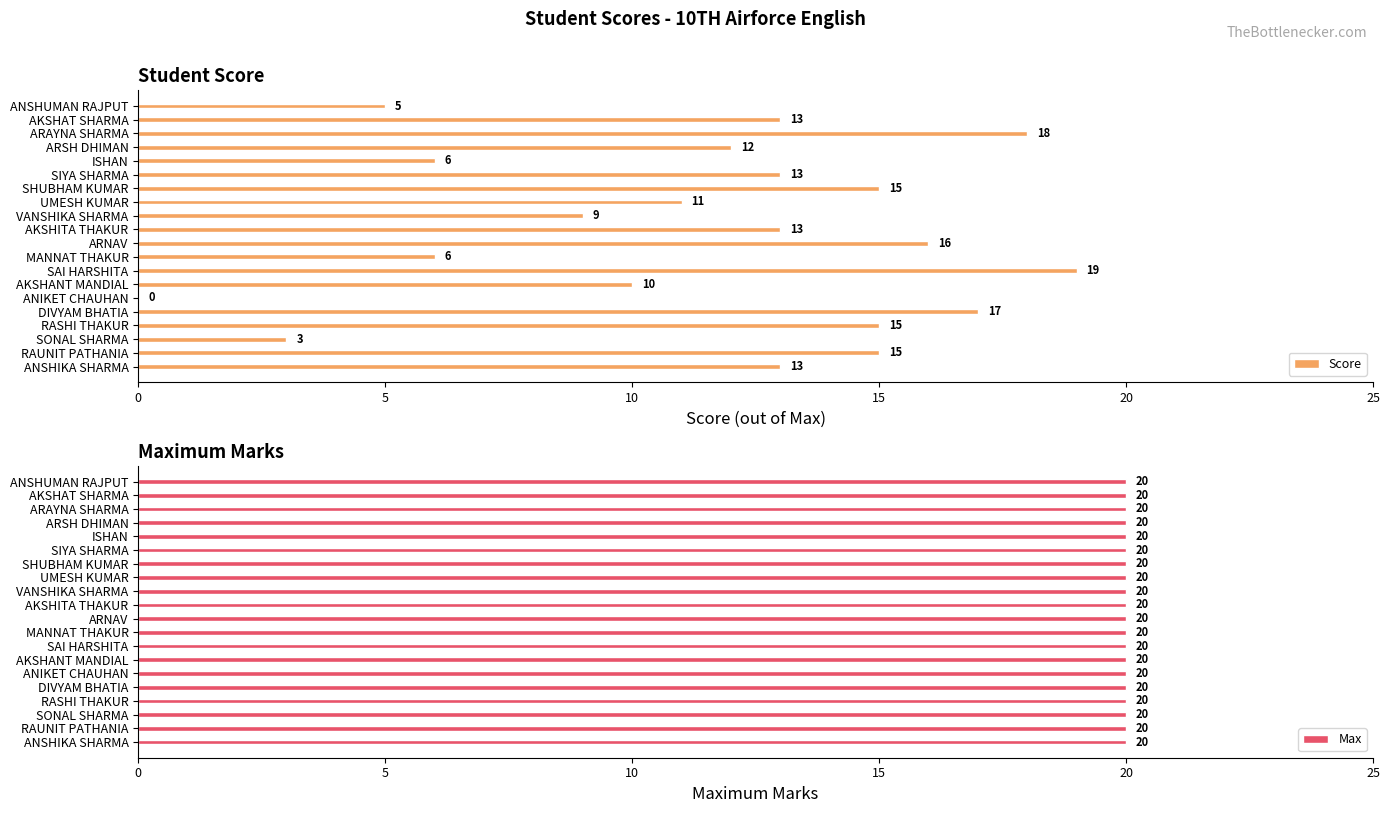

What is the greatest value displayed?

19.0